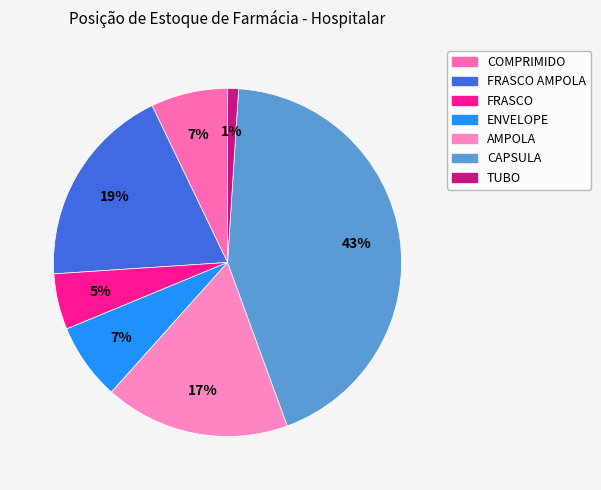

What percentage do TUBO and CAPSULA together represent?

44.4%